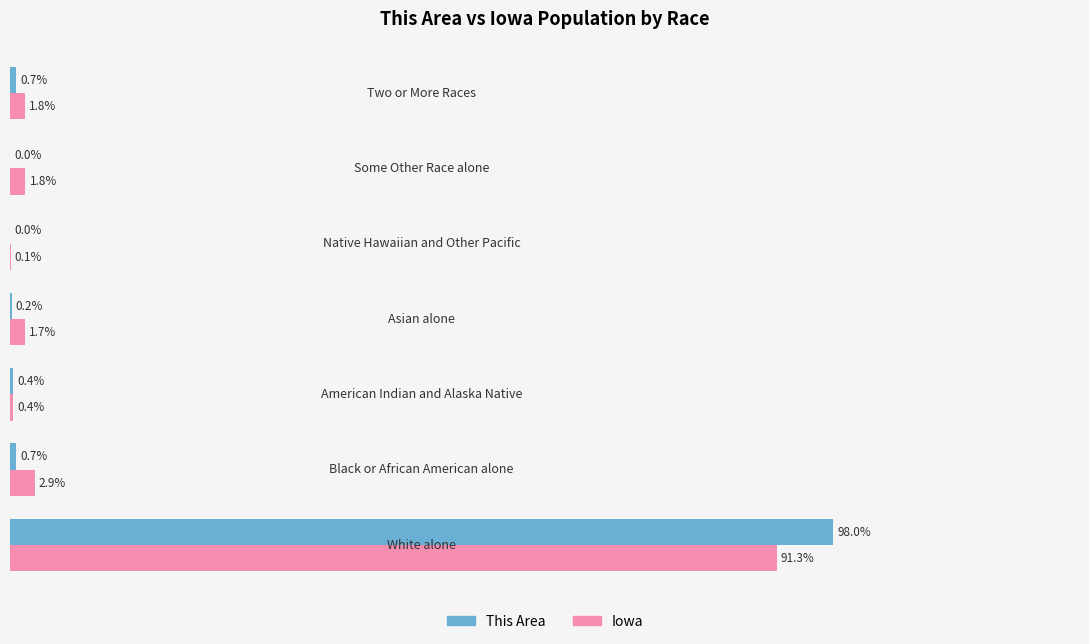

What are all the series names shown in the legend?

This Area, Iowa